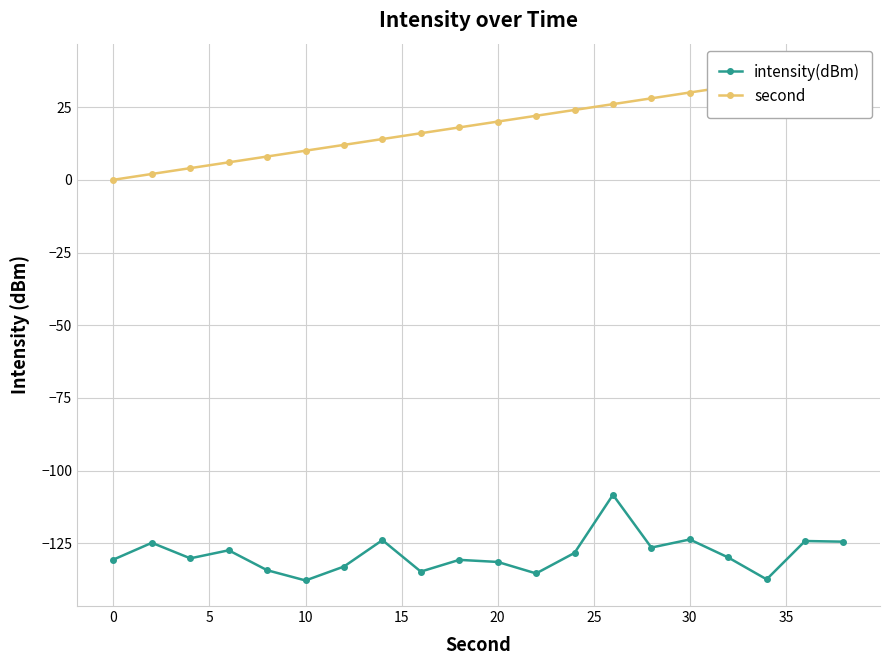

Rank the series by their average value, from highest to lowest.

second, intensity(dBm)